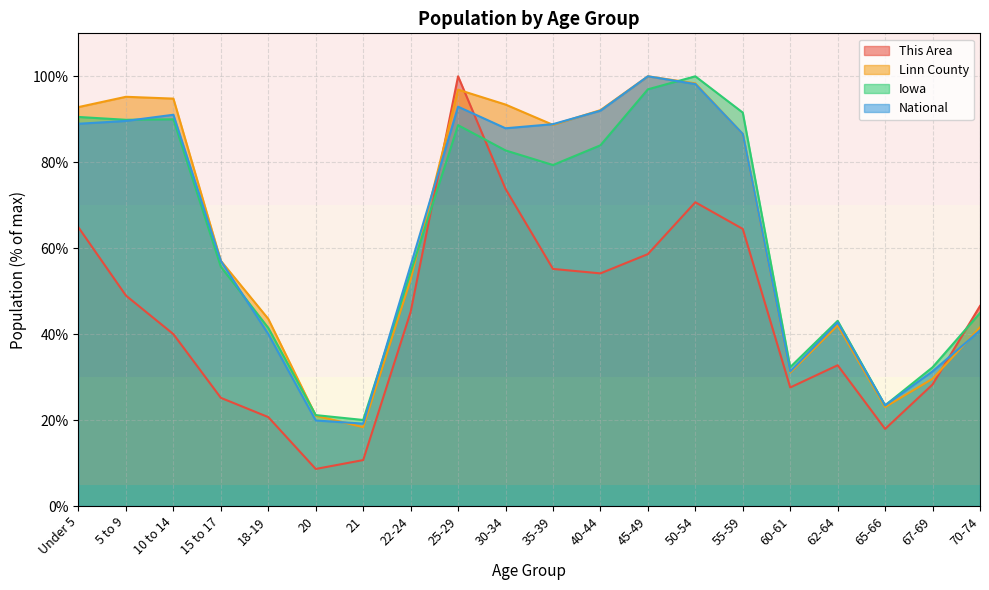

Between 70-74 and 30-34, which is larger?

30-34